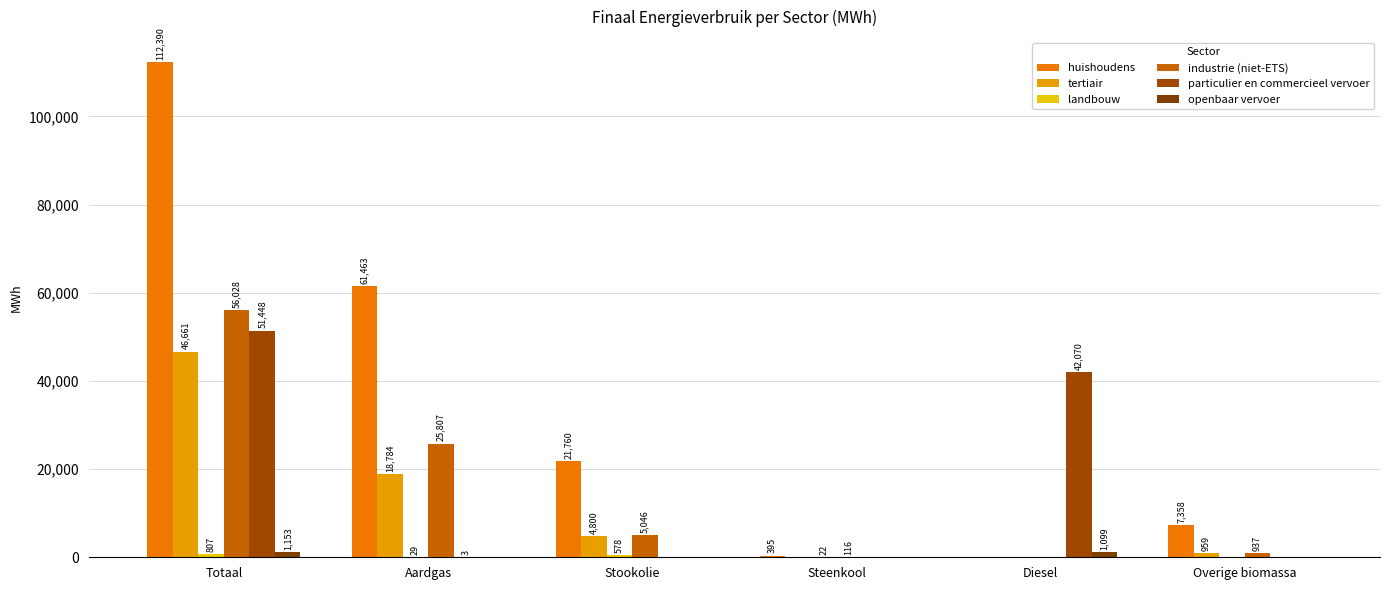

At which category is the sum across all series the highest?

Totaal